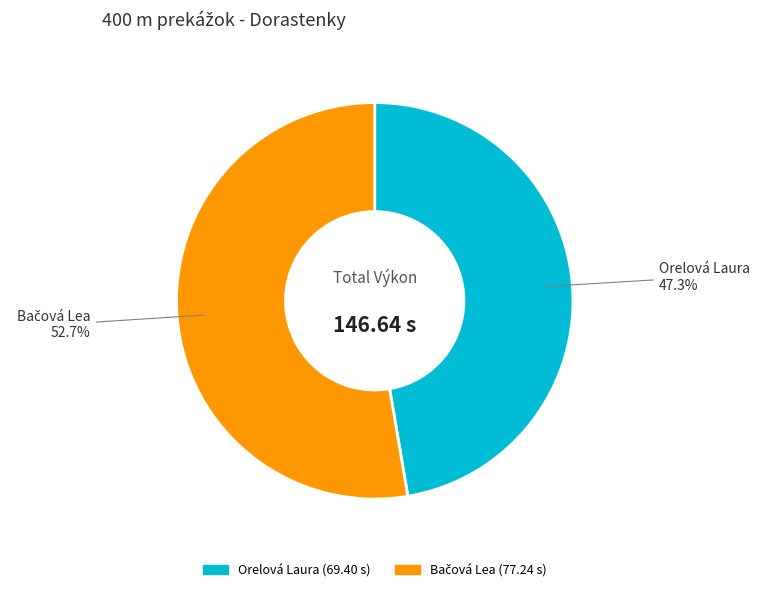

Which category has the smallest portion of the pie?

Orelová Laura